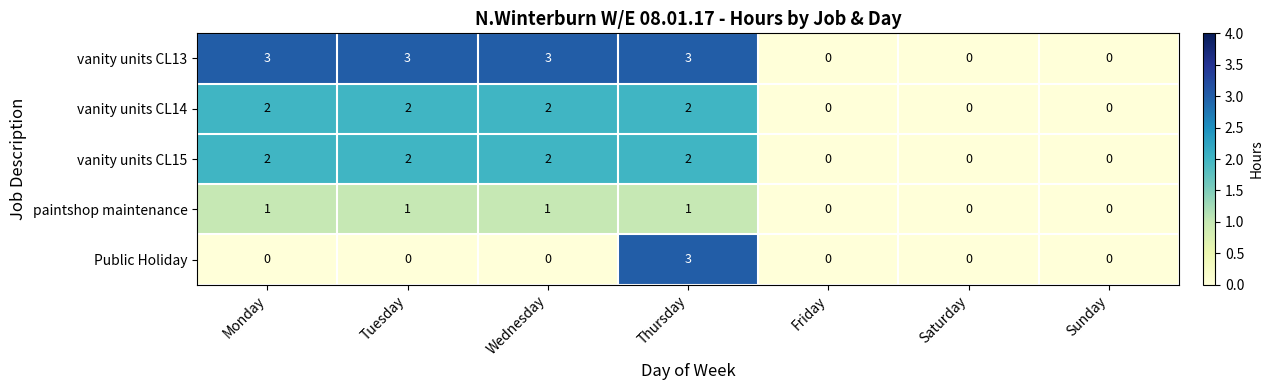

Count the paintshop maintenance values in the range 0 to 1.

7